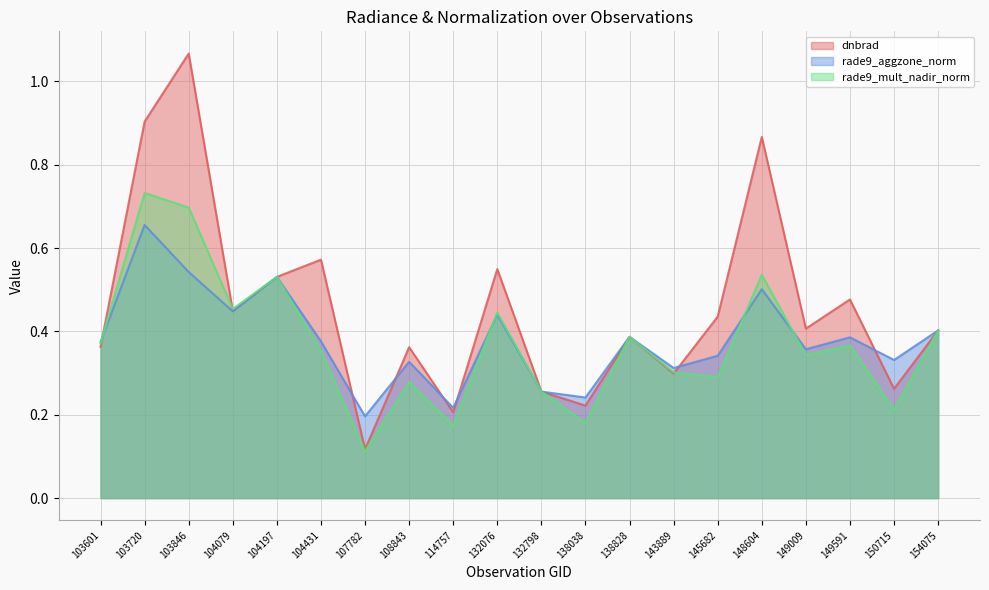

What is the highest value of the dnbrad series?

1.1